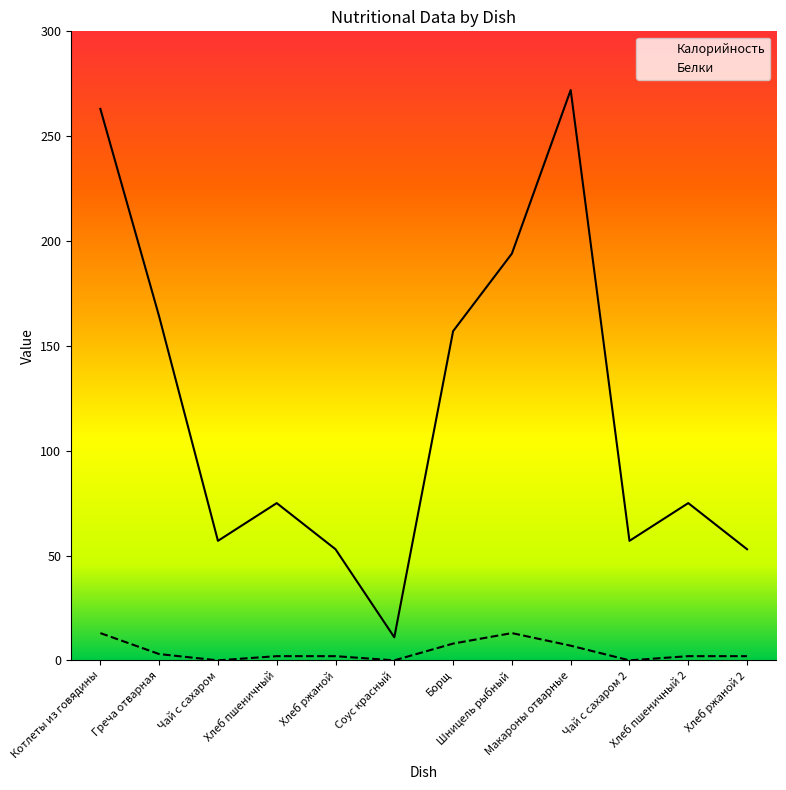

What is the maximum value for Калорийность?

272